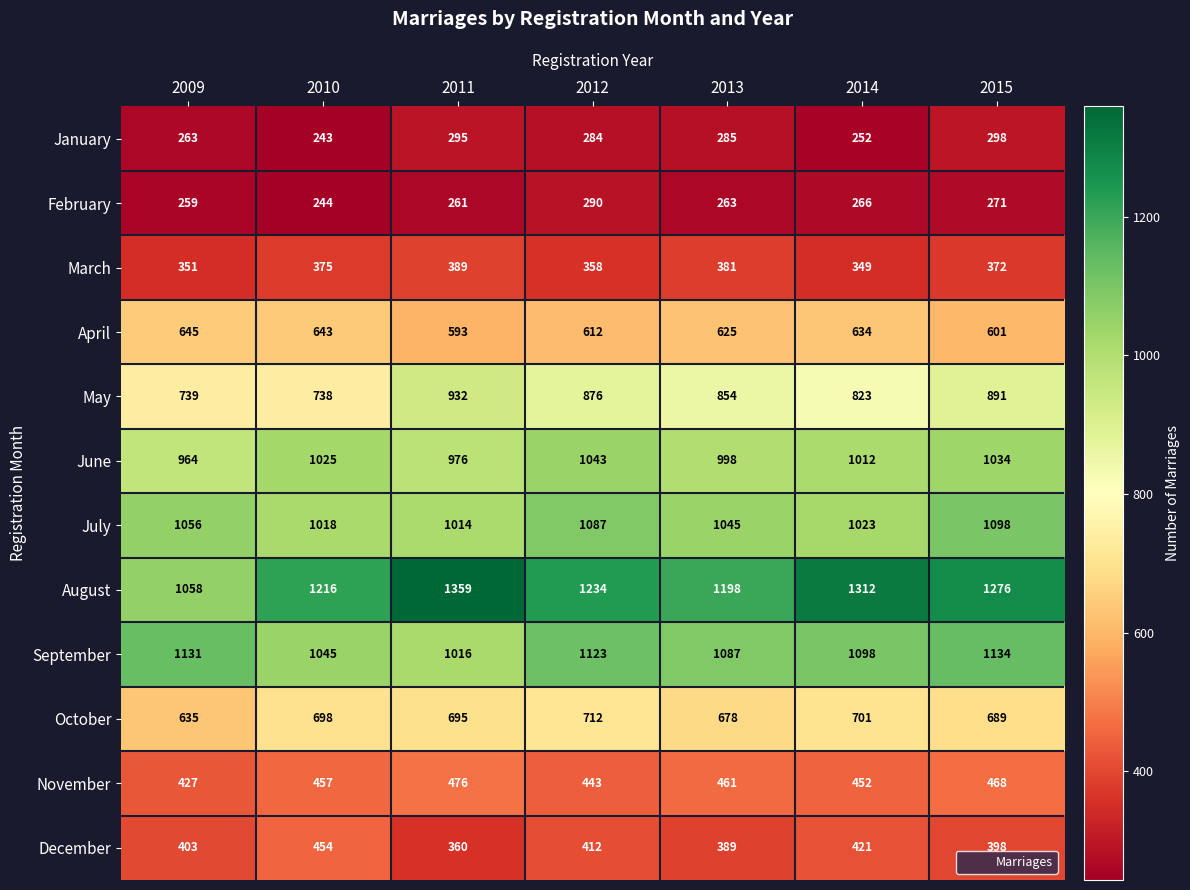

What is the average value of the May series?

836